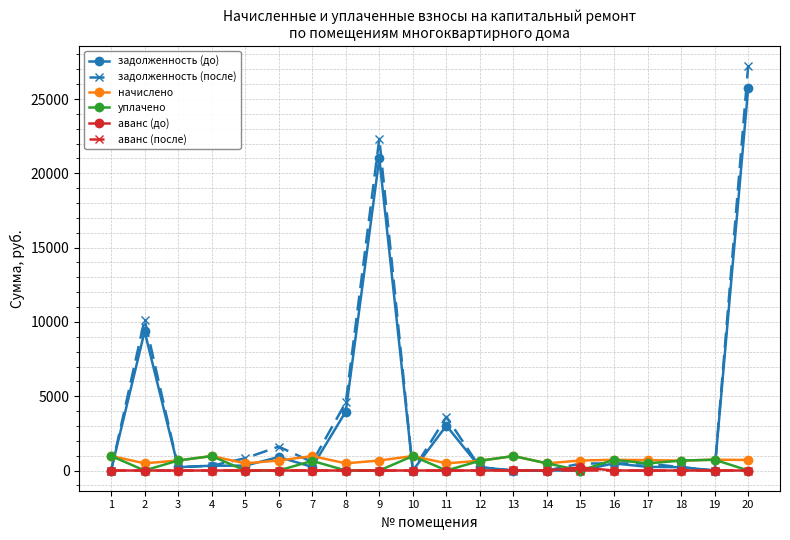

Which category has the highest value across all series?

20